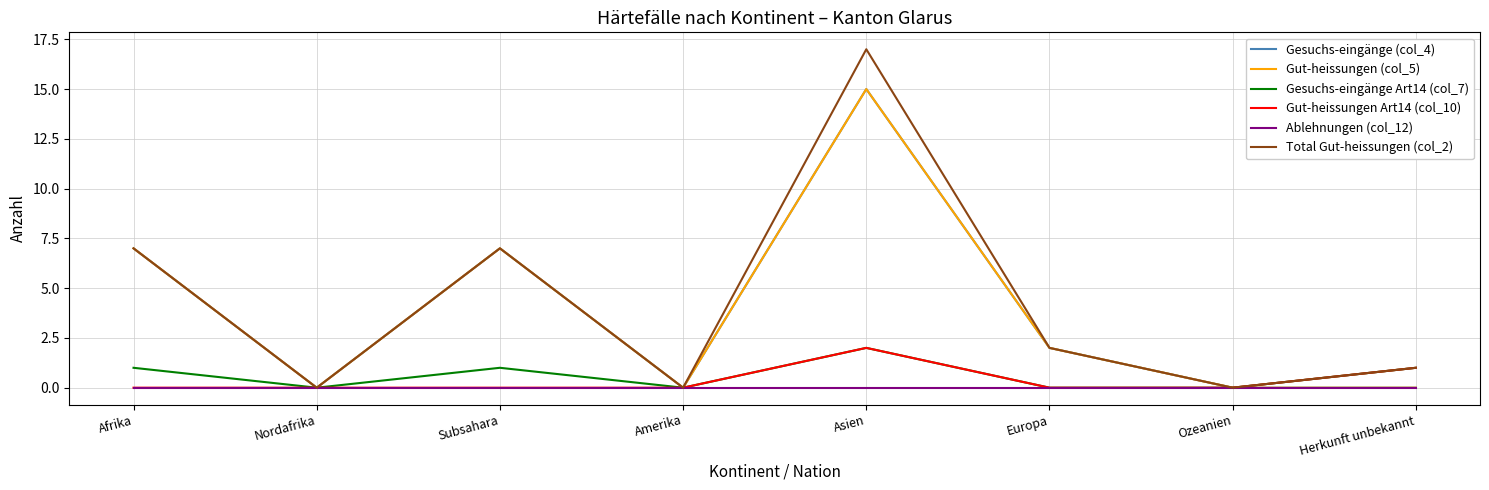

Which series changed the most between Nordafrika and Amerika?

Gesuchs-eingänge (col_4)